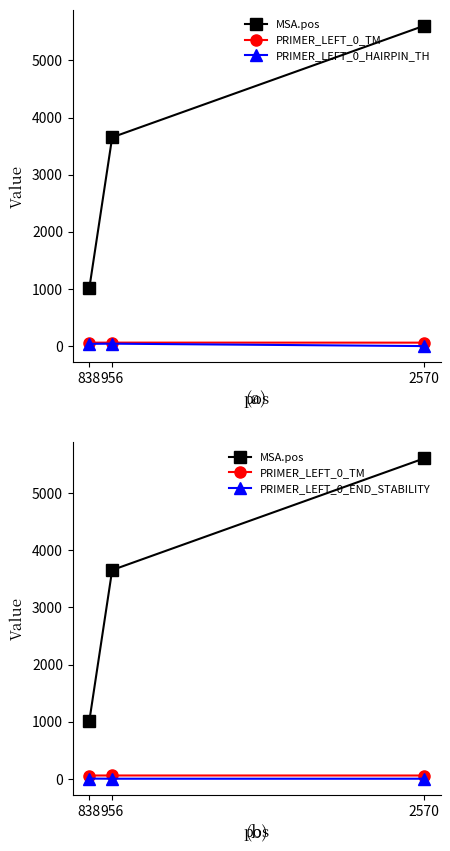

Does the chart have visible grid lines?

No